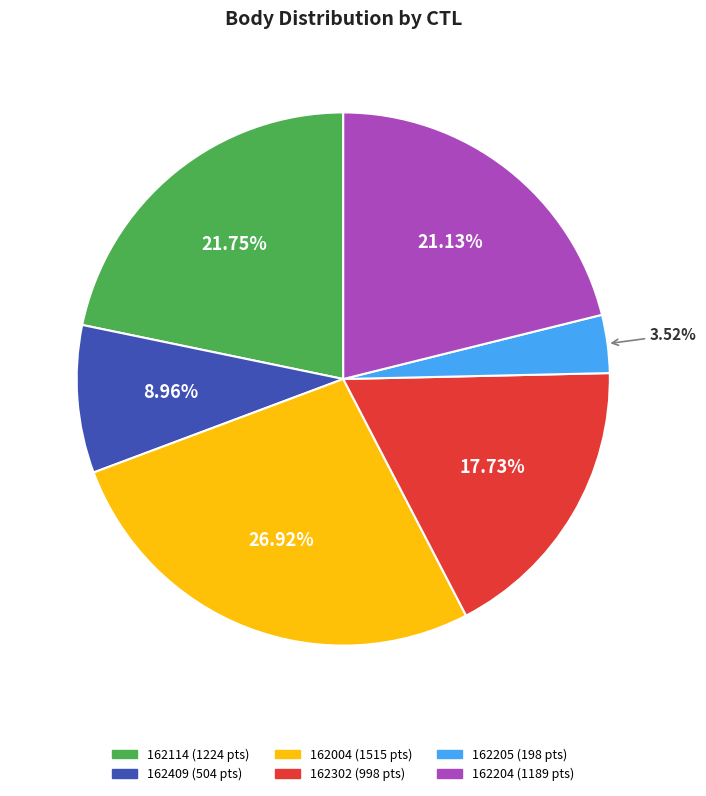

What percentage is NOT represented by 162302?

82.3%